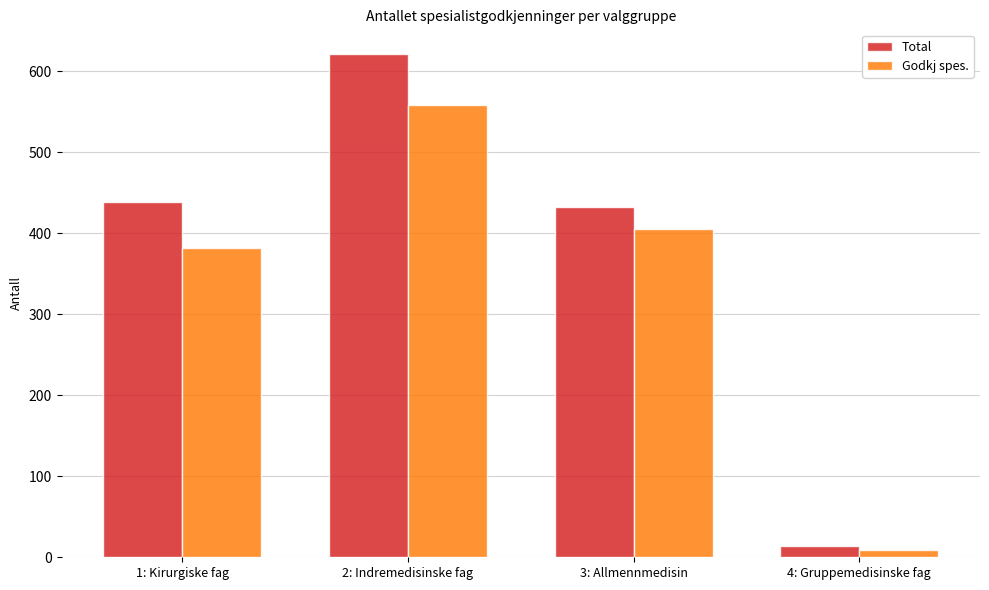

What is the label of the 2nd bar from the left?

2: Indremedisinske fag